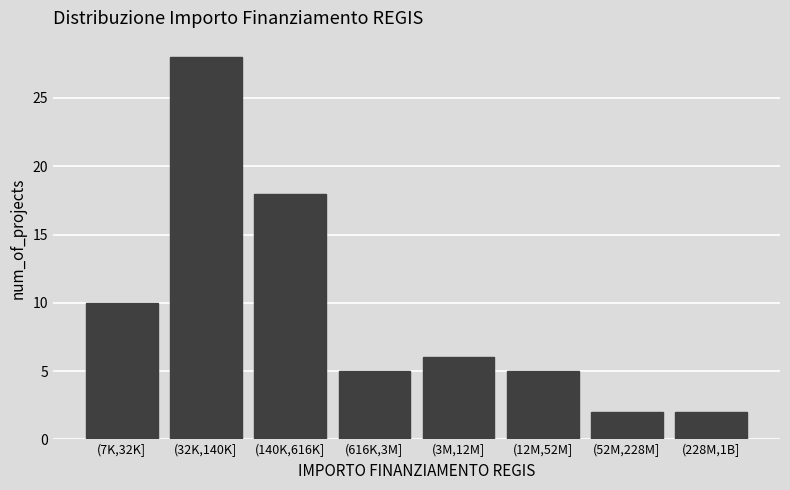

Reading left to right, list all the values displayed in this chart.

(7K,32K]=10	(32K,140K]=28	(140K,616K]=18	(616K,3M]=5	(3M,12M]=6	(12M,52M]=5	(52M,228M]=2	(228M,1B]=2